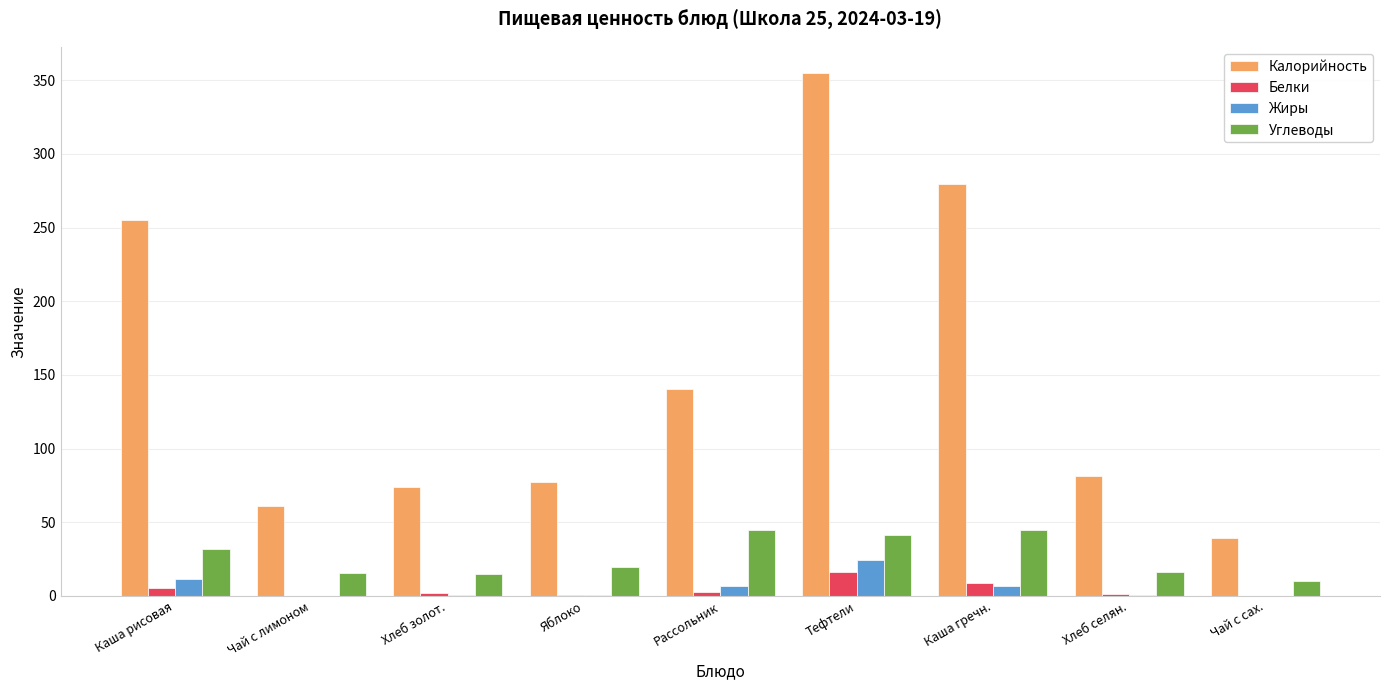

Is it true that Жиры equals 0.0 at Чай с лимоном?

True